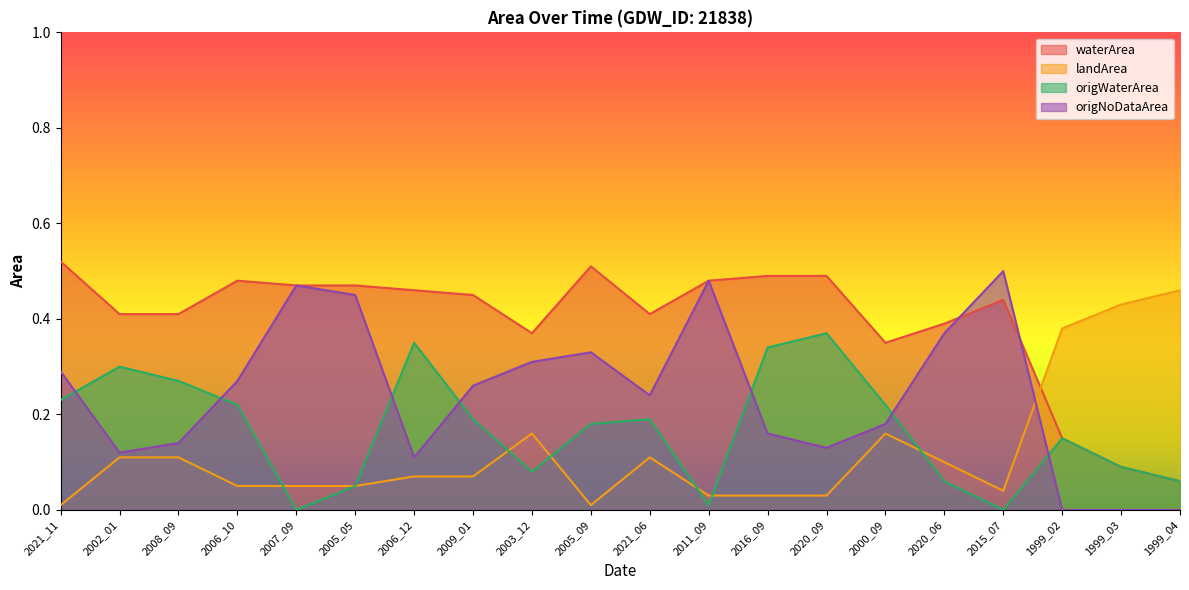

Does the chart have visible grid lines?

No